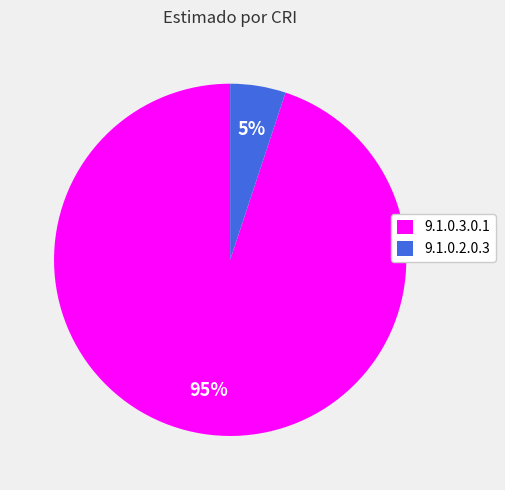

Does any single category account for the majority?

Yes